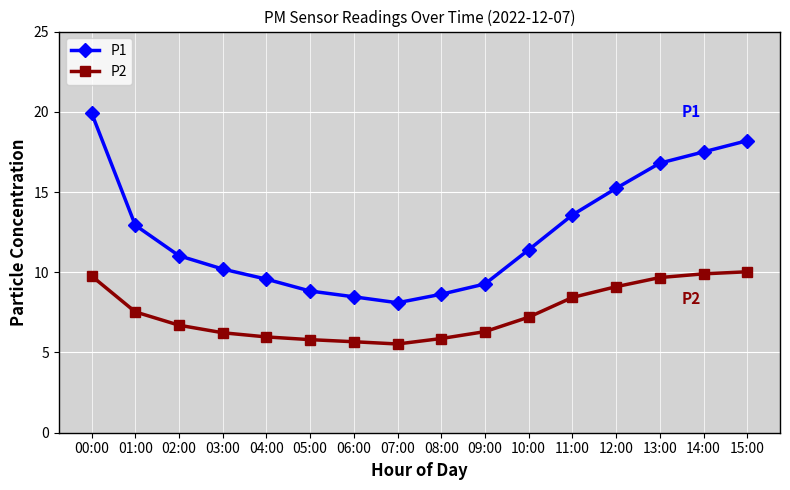

At 01:00, list the series in order from smallest to largest.

P2, P1